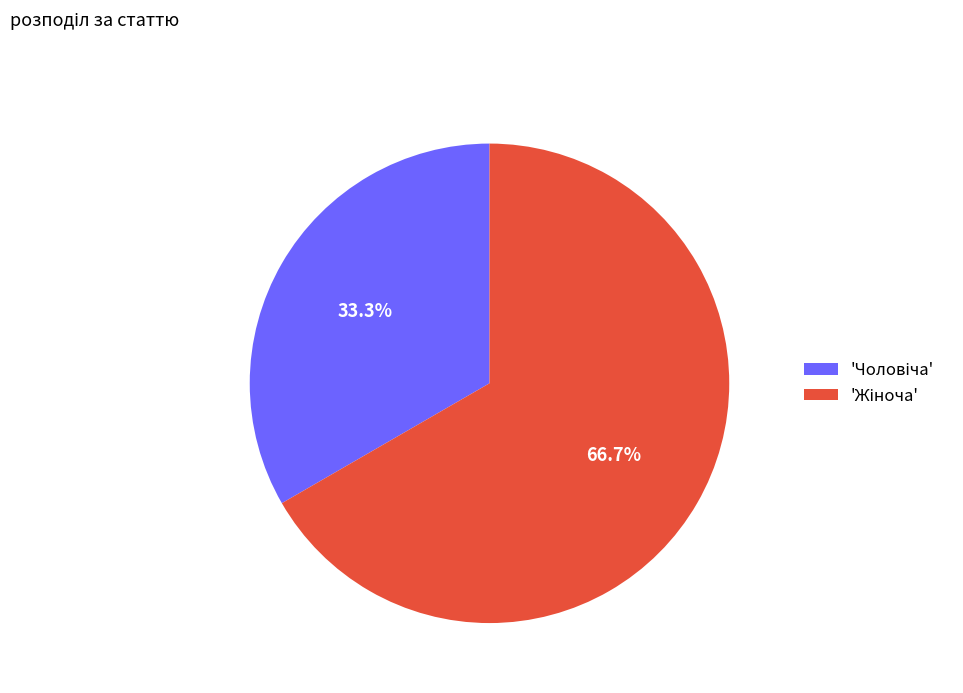

Is there any slice that represents more than half of the pie?

Yes